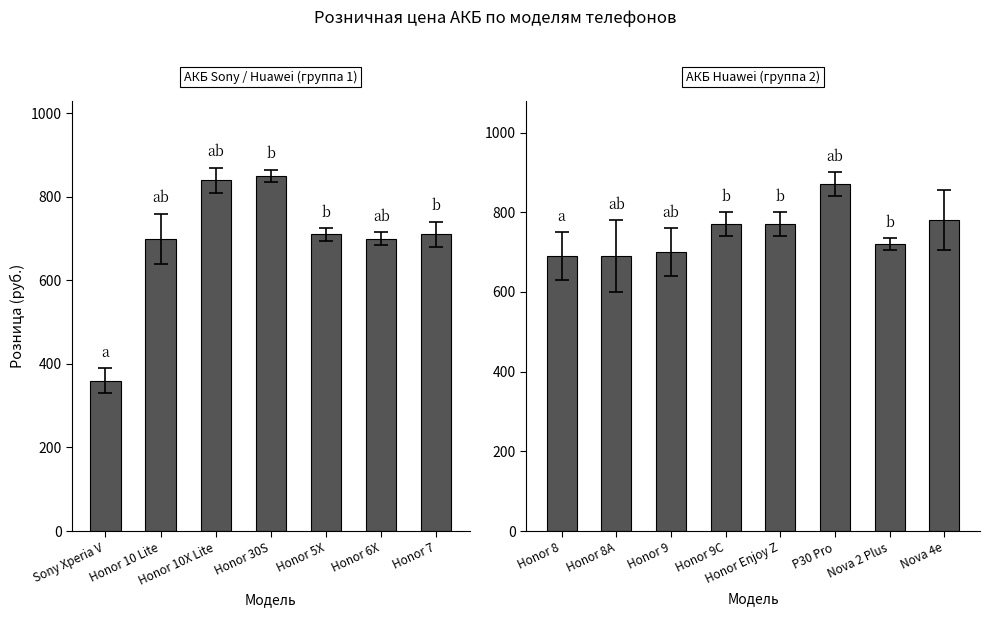

The chart shows a value of 710 at Honor 7. True or false?

True